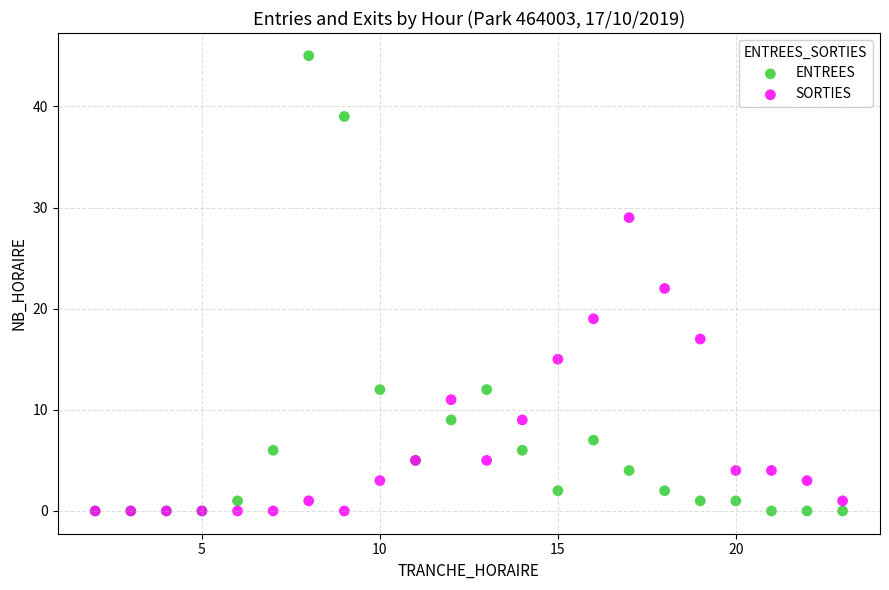

In the SORTIES series, what Y value is closest to 14?

15